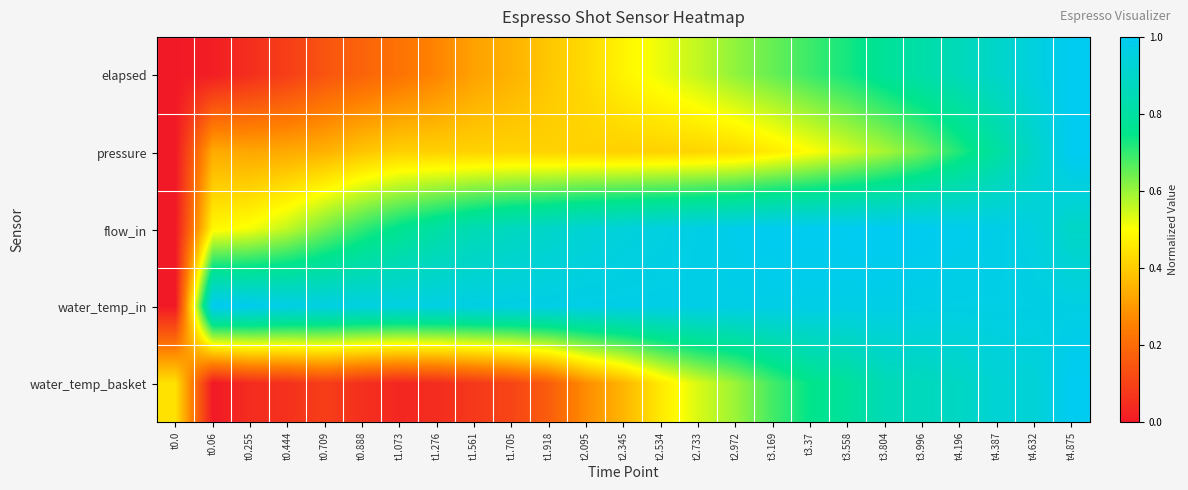

Between t4.196 and t0.709, which is larger?

t4.196